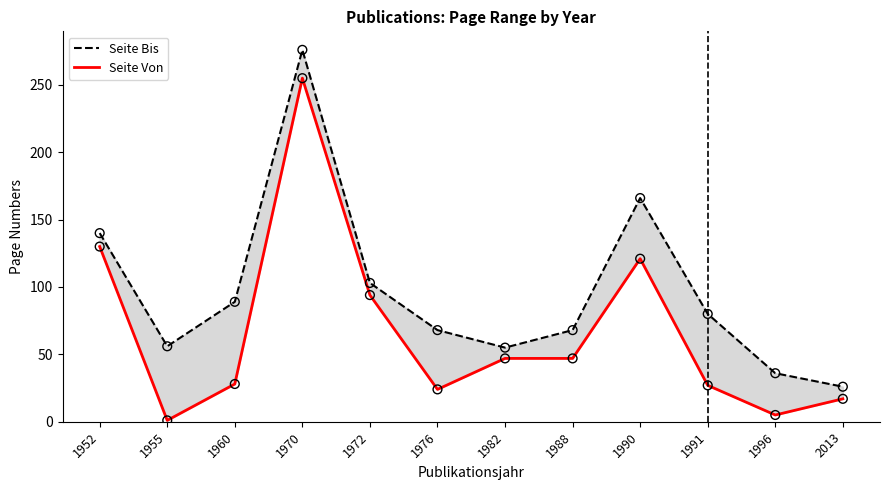

Which series has the widest spread of Y values?

Seite Von